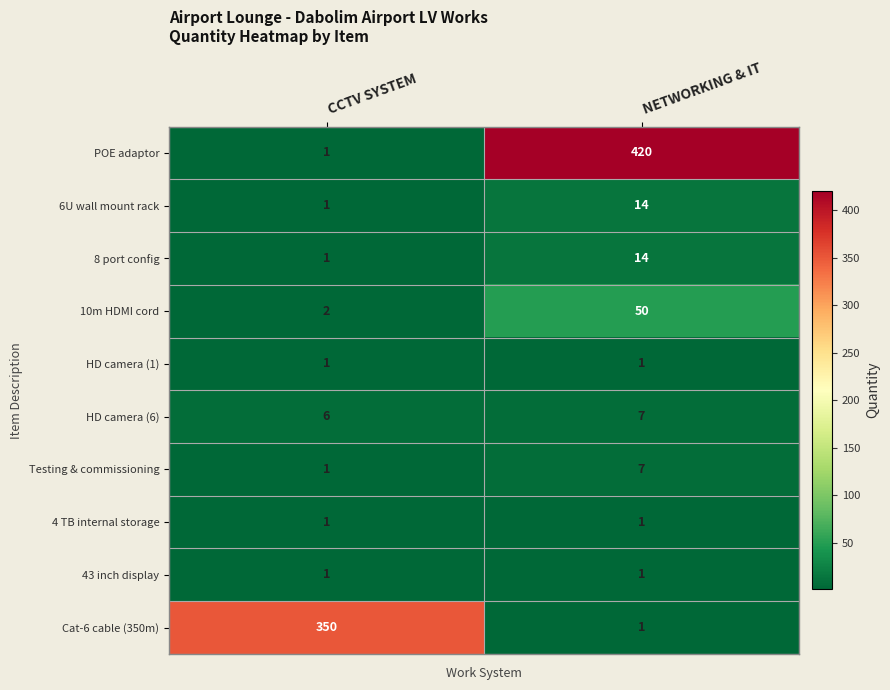

Which label corresponds to the largest value in the chart?

NETWORKING & IT